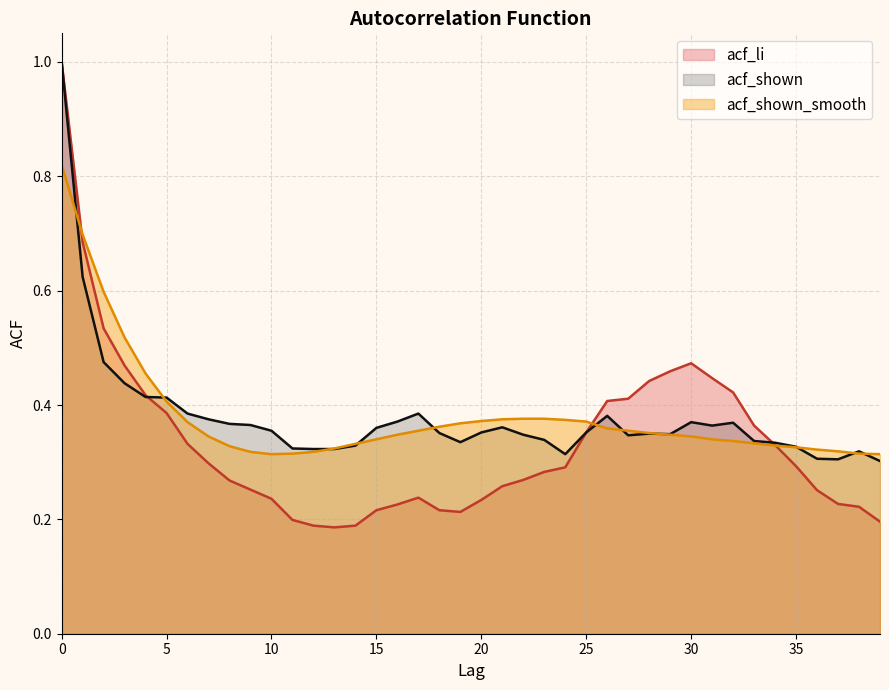

What is the difference between the maximum and second lowest values in the acf_li series?

0.8